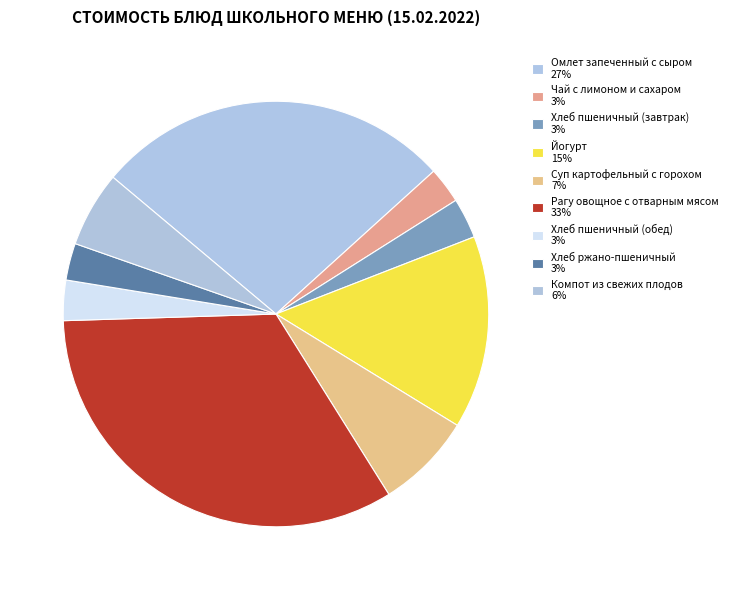

What percentage do Суп картофельный с горохом and Хлеб пшеничный (завтрак) together represent?

10.4%